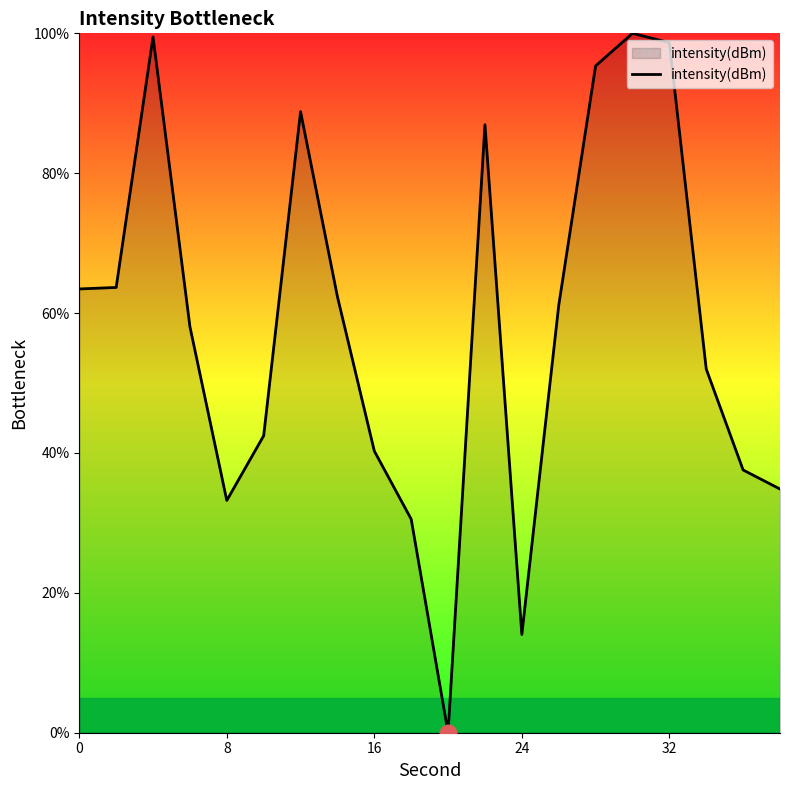

What is the greatest value displayed?

100.0